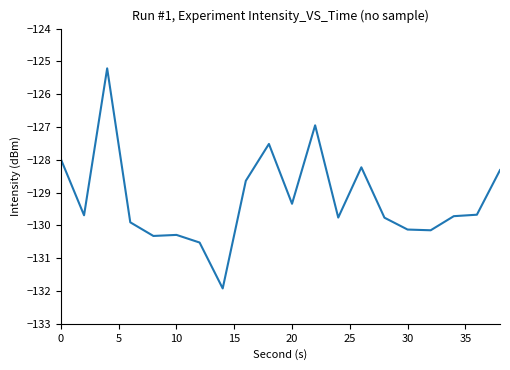

What is the maximum value shown in the chart?

-125.2